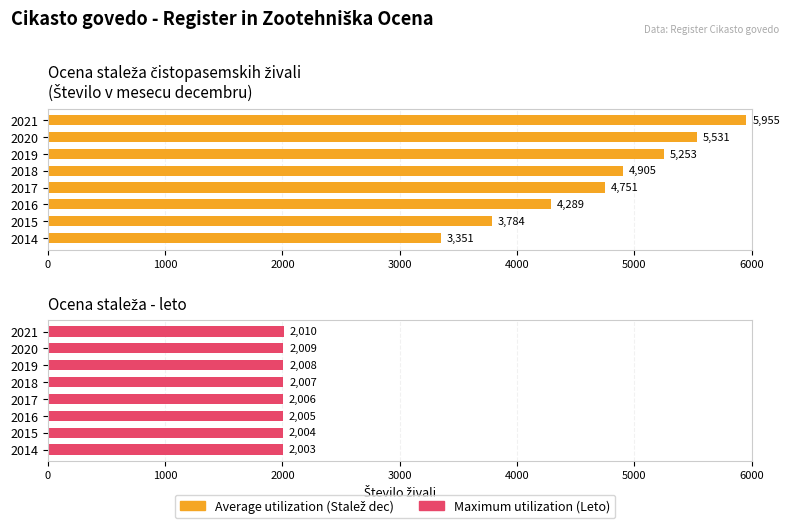

How many values in the Maximum utilization series are below 2007?

4